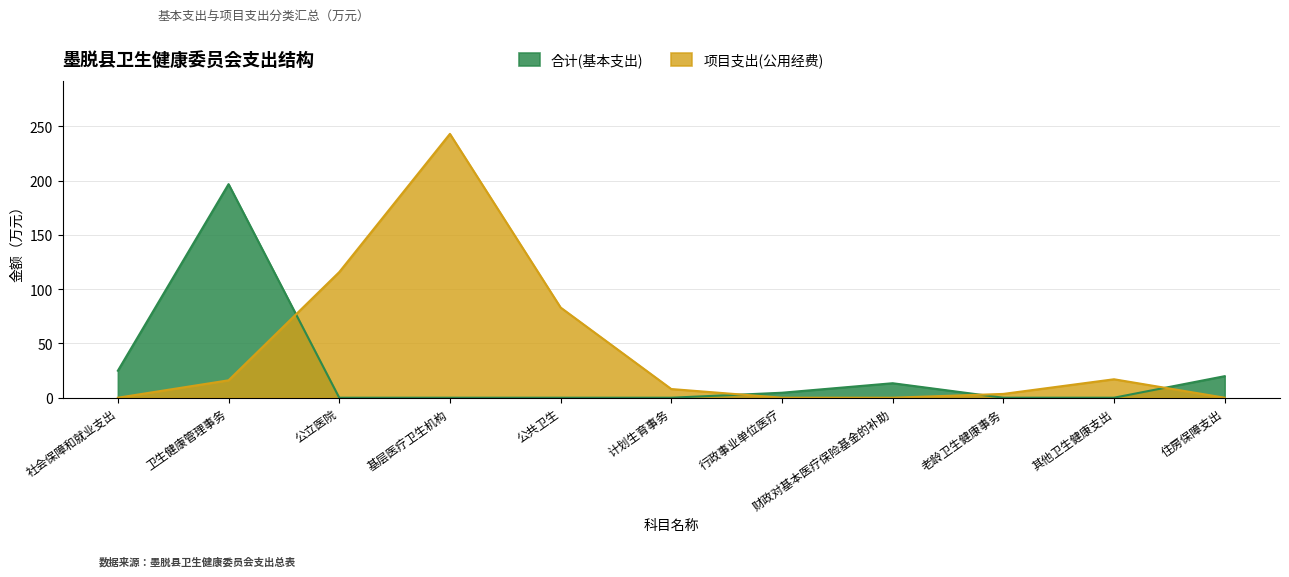

What is the difference between the highest and lowest values at 公立医院?

115.7